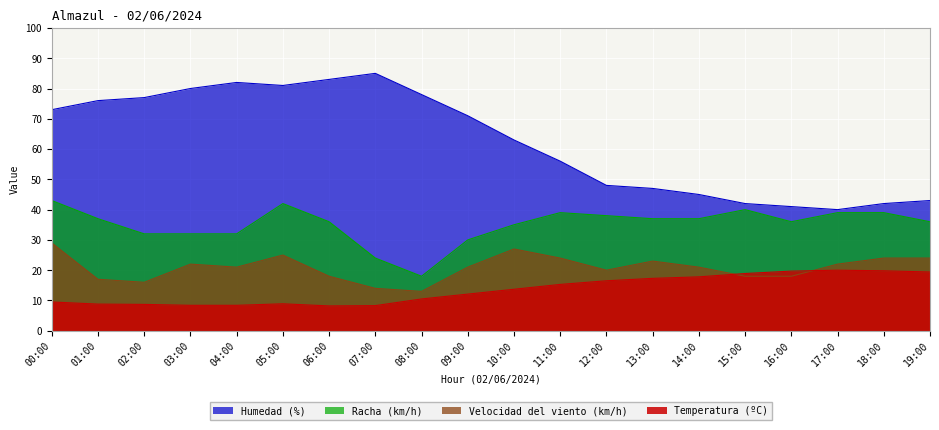

How many data points in Racha (km/h) are less than 37?

10